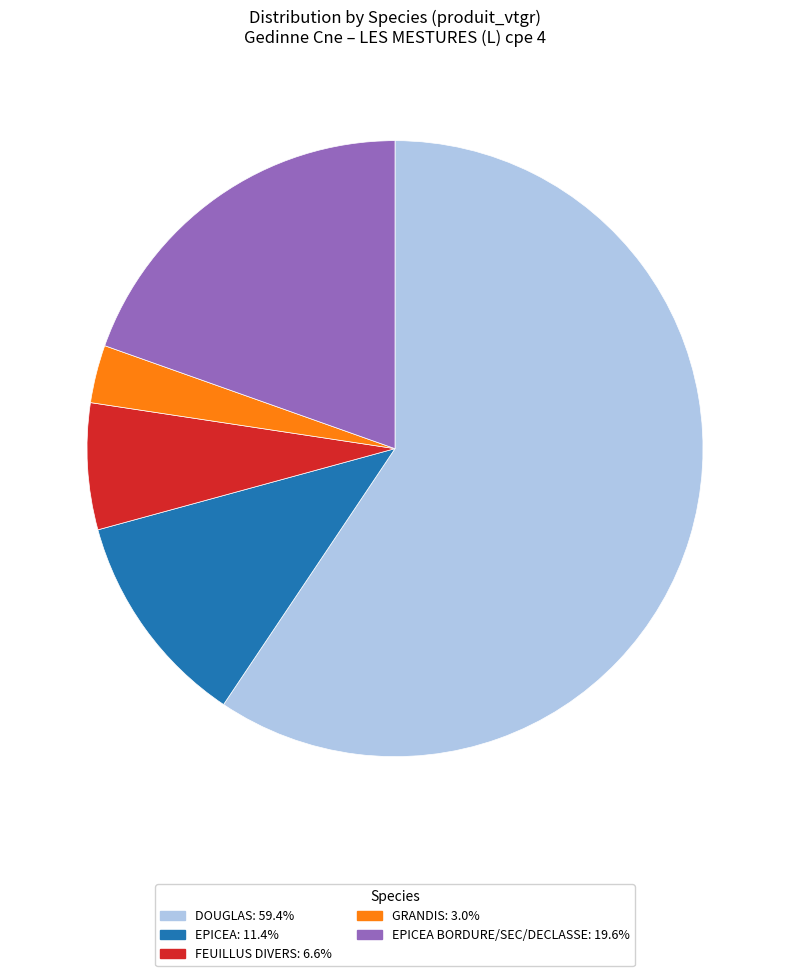

Is there a majority slice in this chart?

Yes